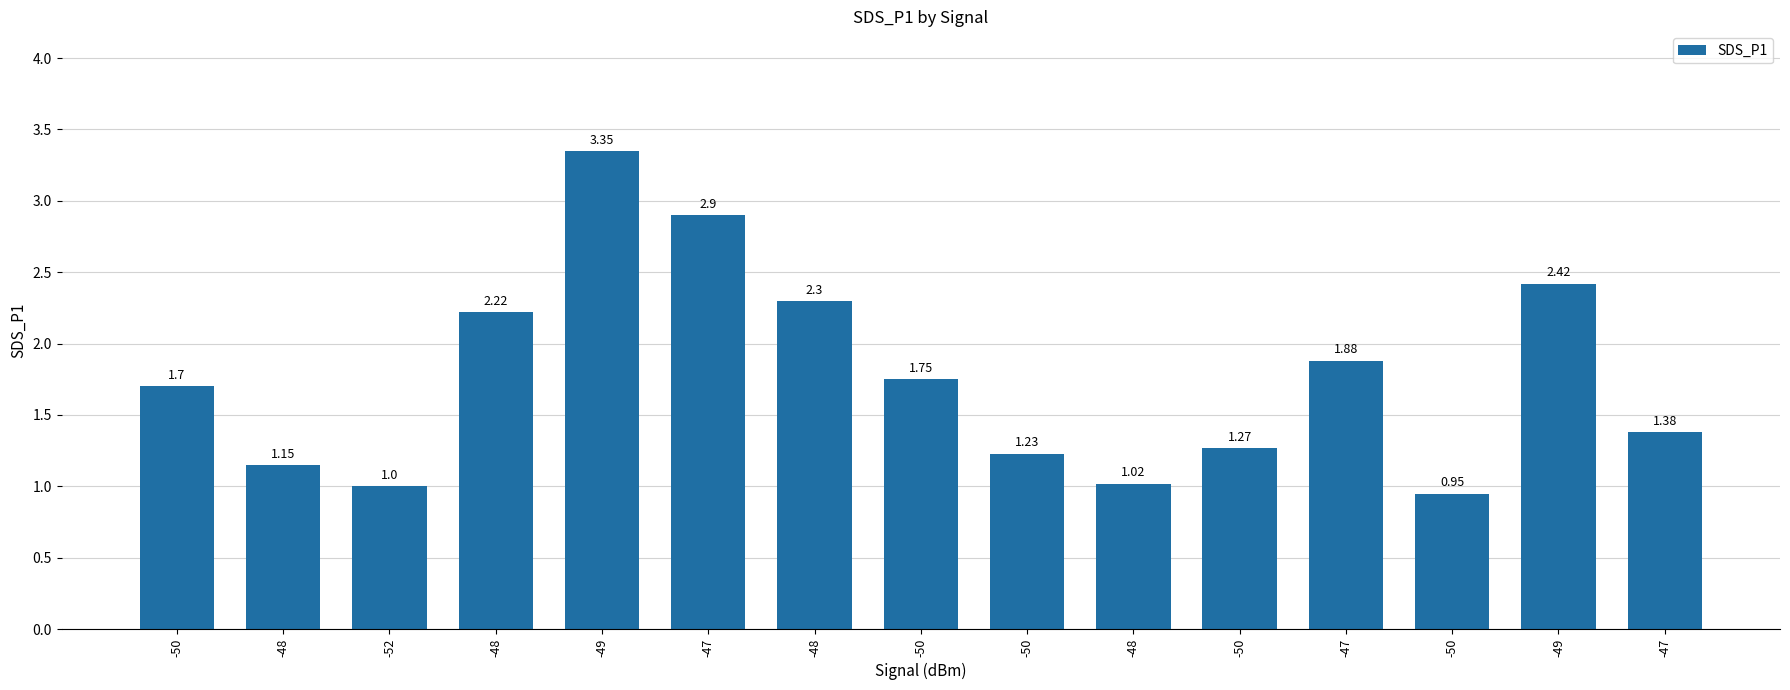

Rank the categories by value from lowest to highest.

-50, -52, -48, -48, -50, -50, -47, -50, -50, -47, -48, -48, -49, -47, -49